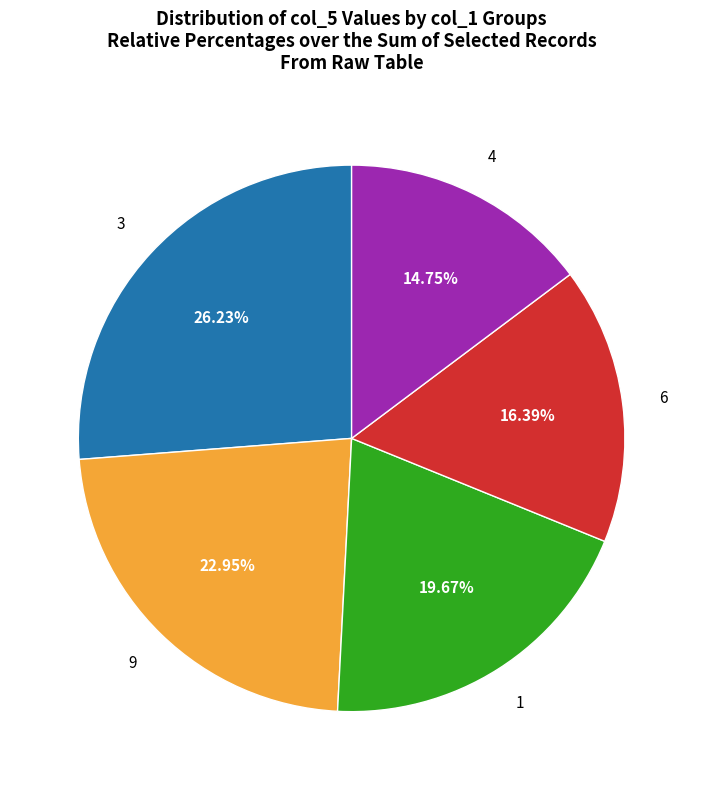

Is there any slice that represents more than half of the pie?

No